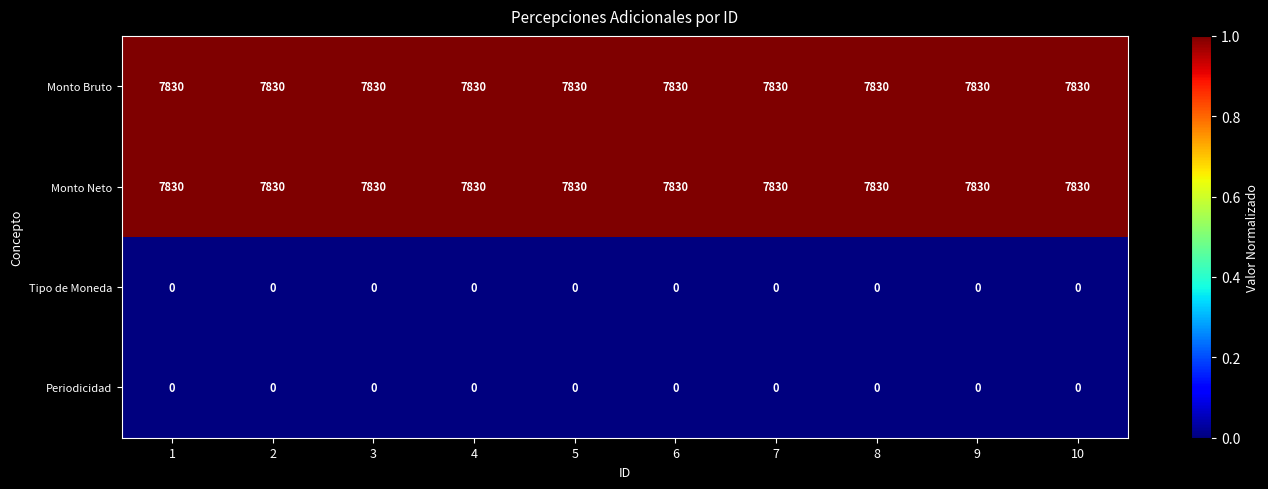

What is the greatest value displayed?

7830